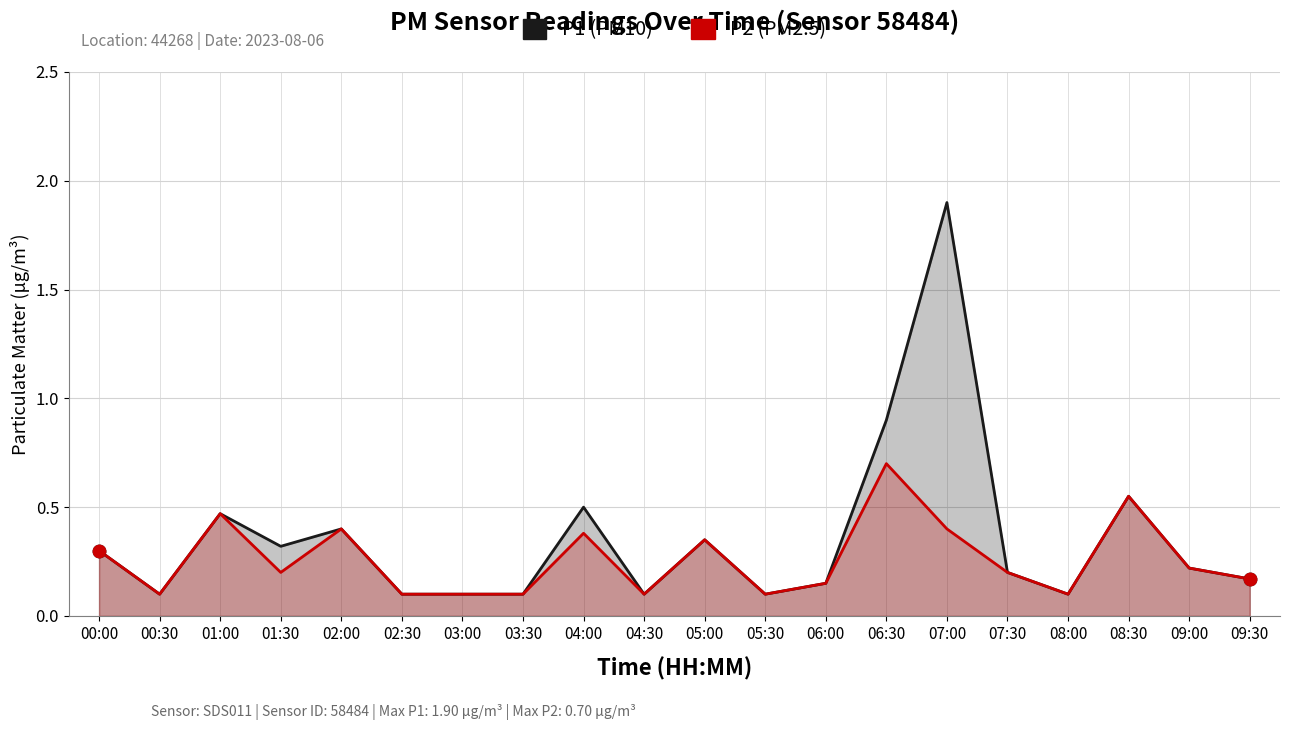

At how many categories does at least one series exceed 1?

1